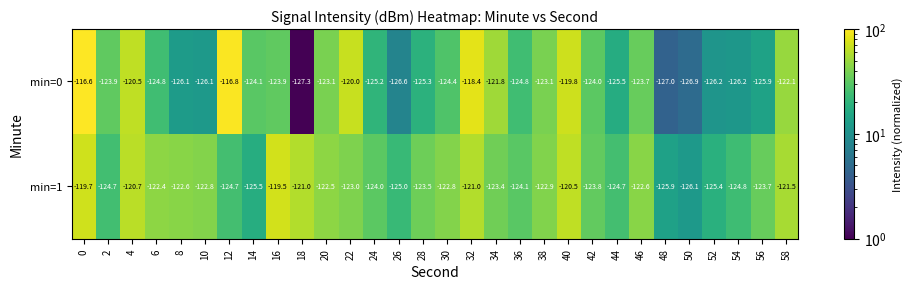

Is the value of min=0 at 22 greater than the value of min=1 at 28?

Yes